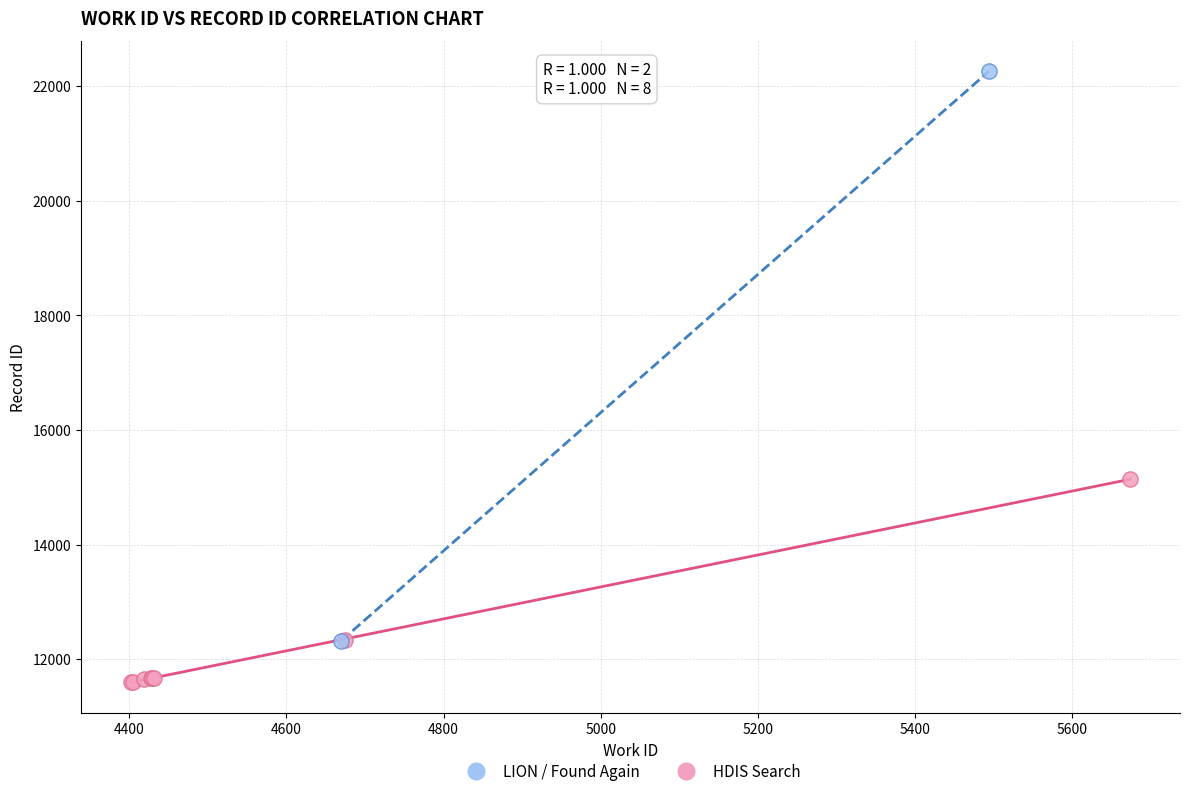

What are all the series names shown in the legend?

LION / Found Again, HDIS Search